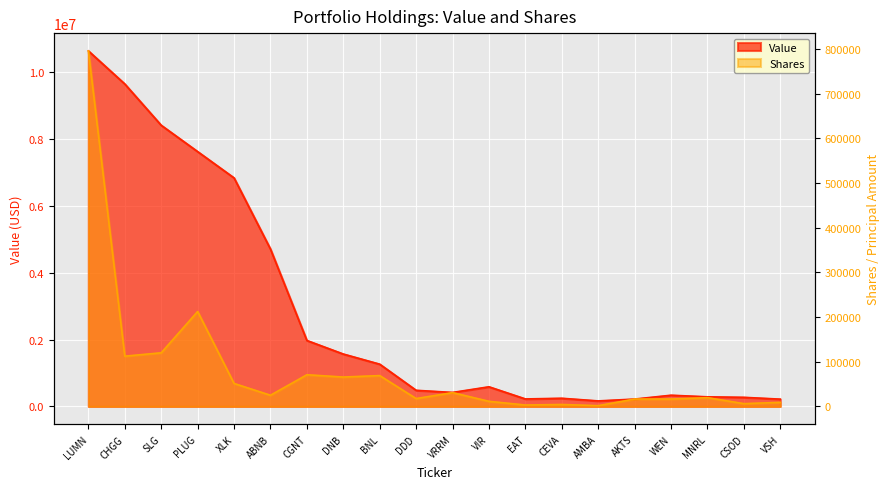

Rank the categories by Shares value from highest to lowest.

LUMN, PLUG, SLG, CHGG, CGNT, BNL, DNB, XLK, VRRM, ABNB, MNRL, DDD, WEN, AKTS, VIR, VSH, CSOD, CEVA, EAT, AMBA